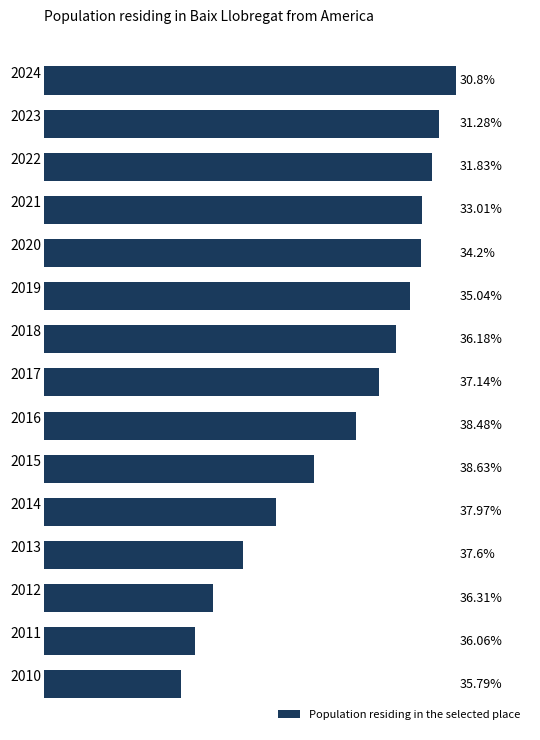

Does the chart contain any negative values?

No